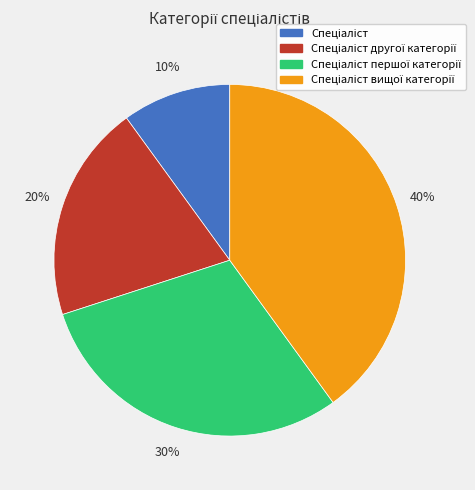

Is there any slice that represents more than half of the pie?

No